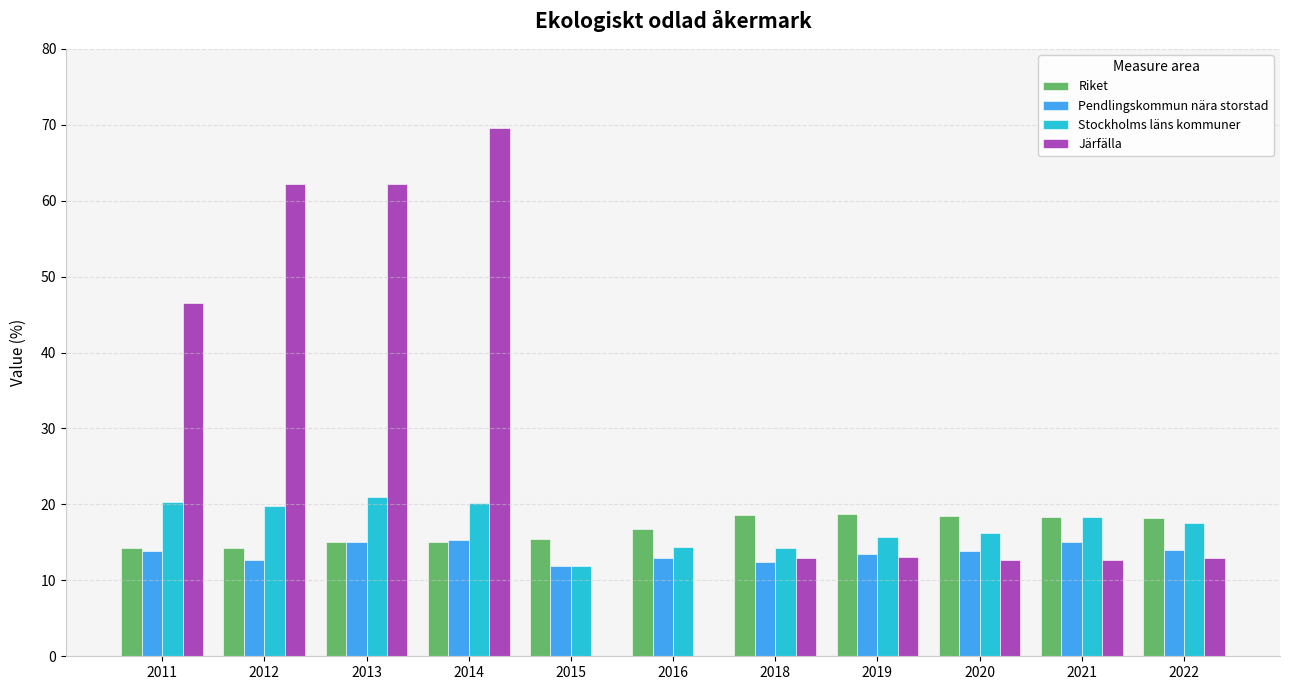

What is the highest value of the Riket series?

18.7